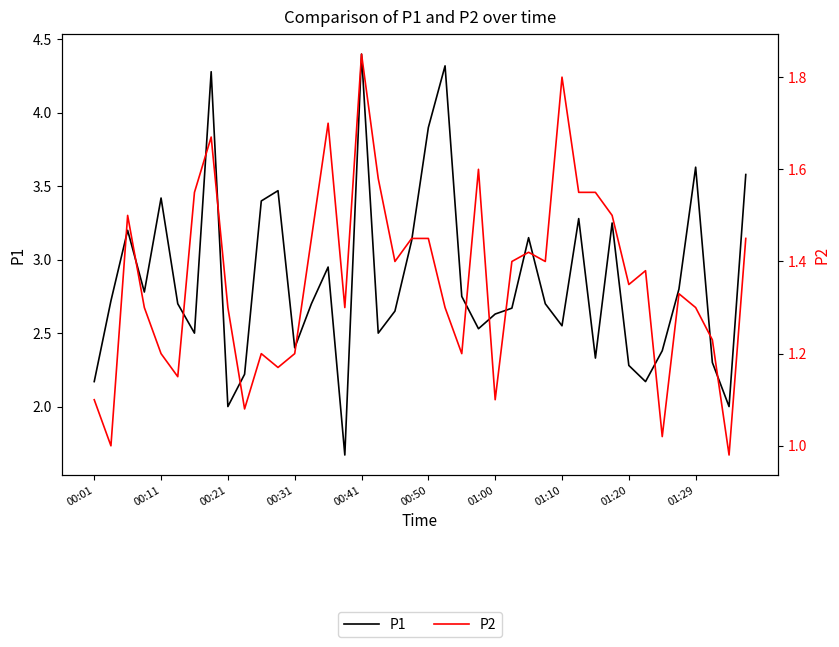

Is the value of P1 at 32 greater than the value of P2 at 11?

Yes